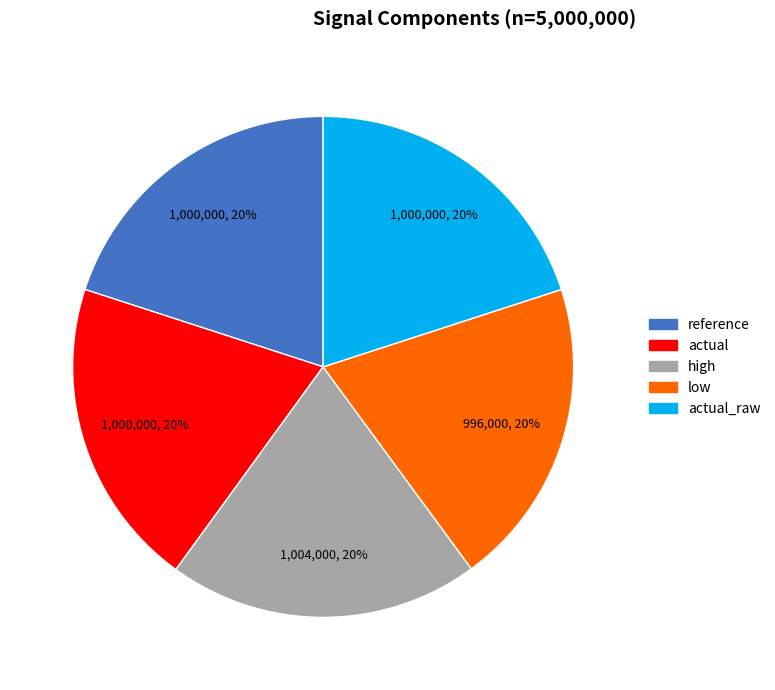

To the nearest percent, what is the average slice percentage?

20%